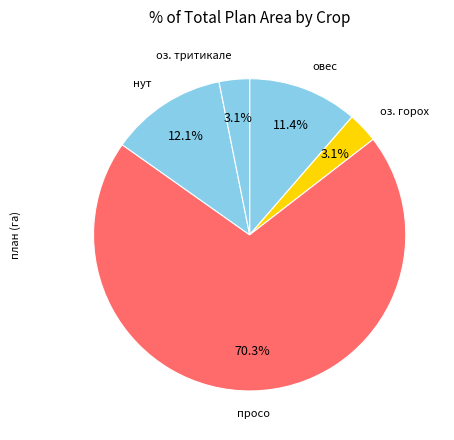

How many slices are in this pie chart?

5